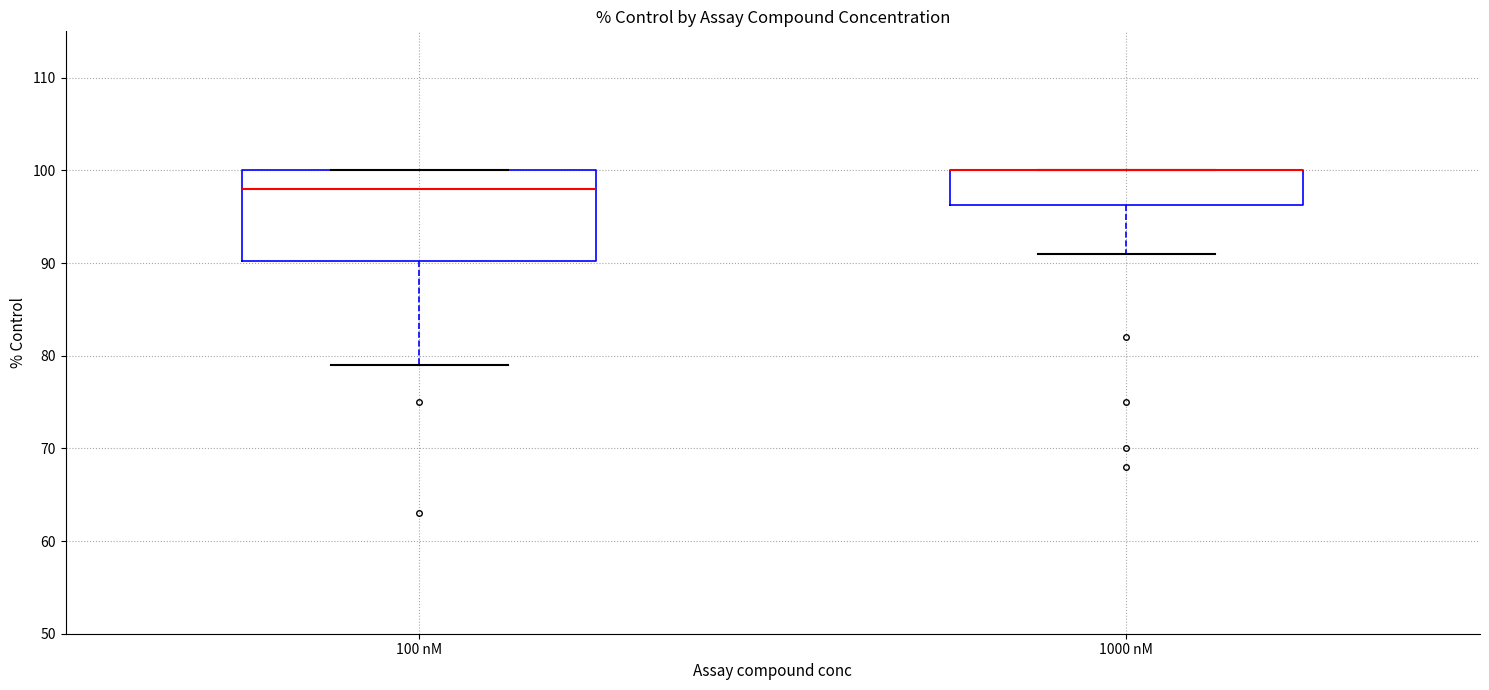

Reading left to right, transcribe this box plot: for each box, give where its median line is, the range the box spans, and where its two whiskers end, as read against the y-axis. The values are not printed on the chart, so give them approximately, as read against the axis.

100 nM: median 98, box 90 to 100, whiskers 79 to 100
1000 nM: median 100 (drawn on the box's upper edge), box 96 to 100, whiskers 91 to 100